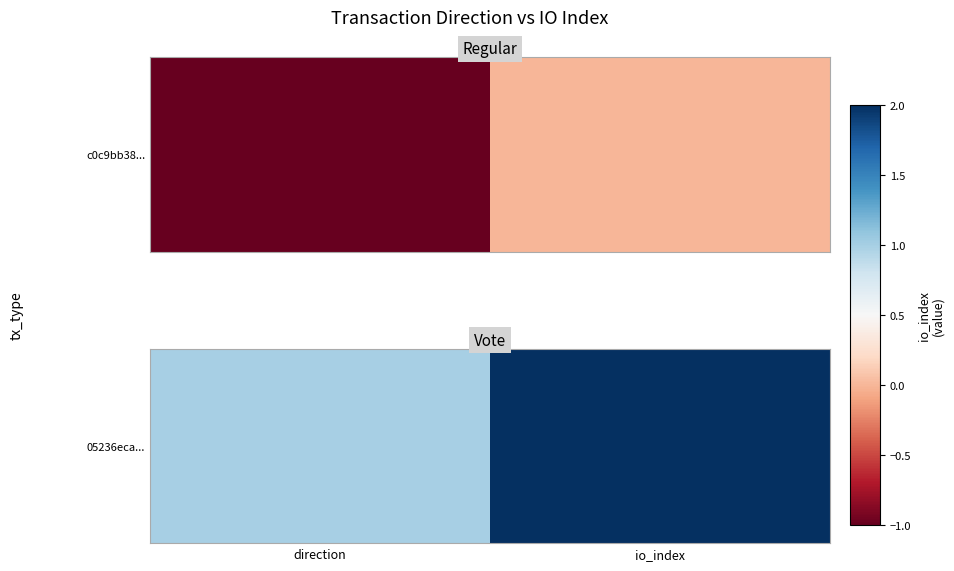

Between io_index and direction, which is larger?

io_index